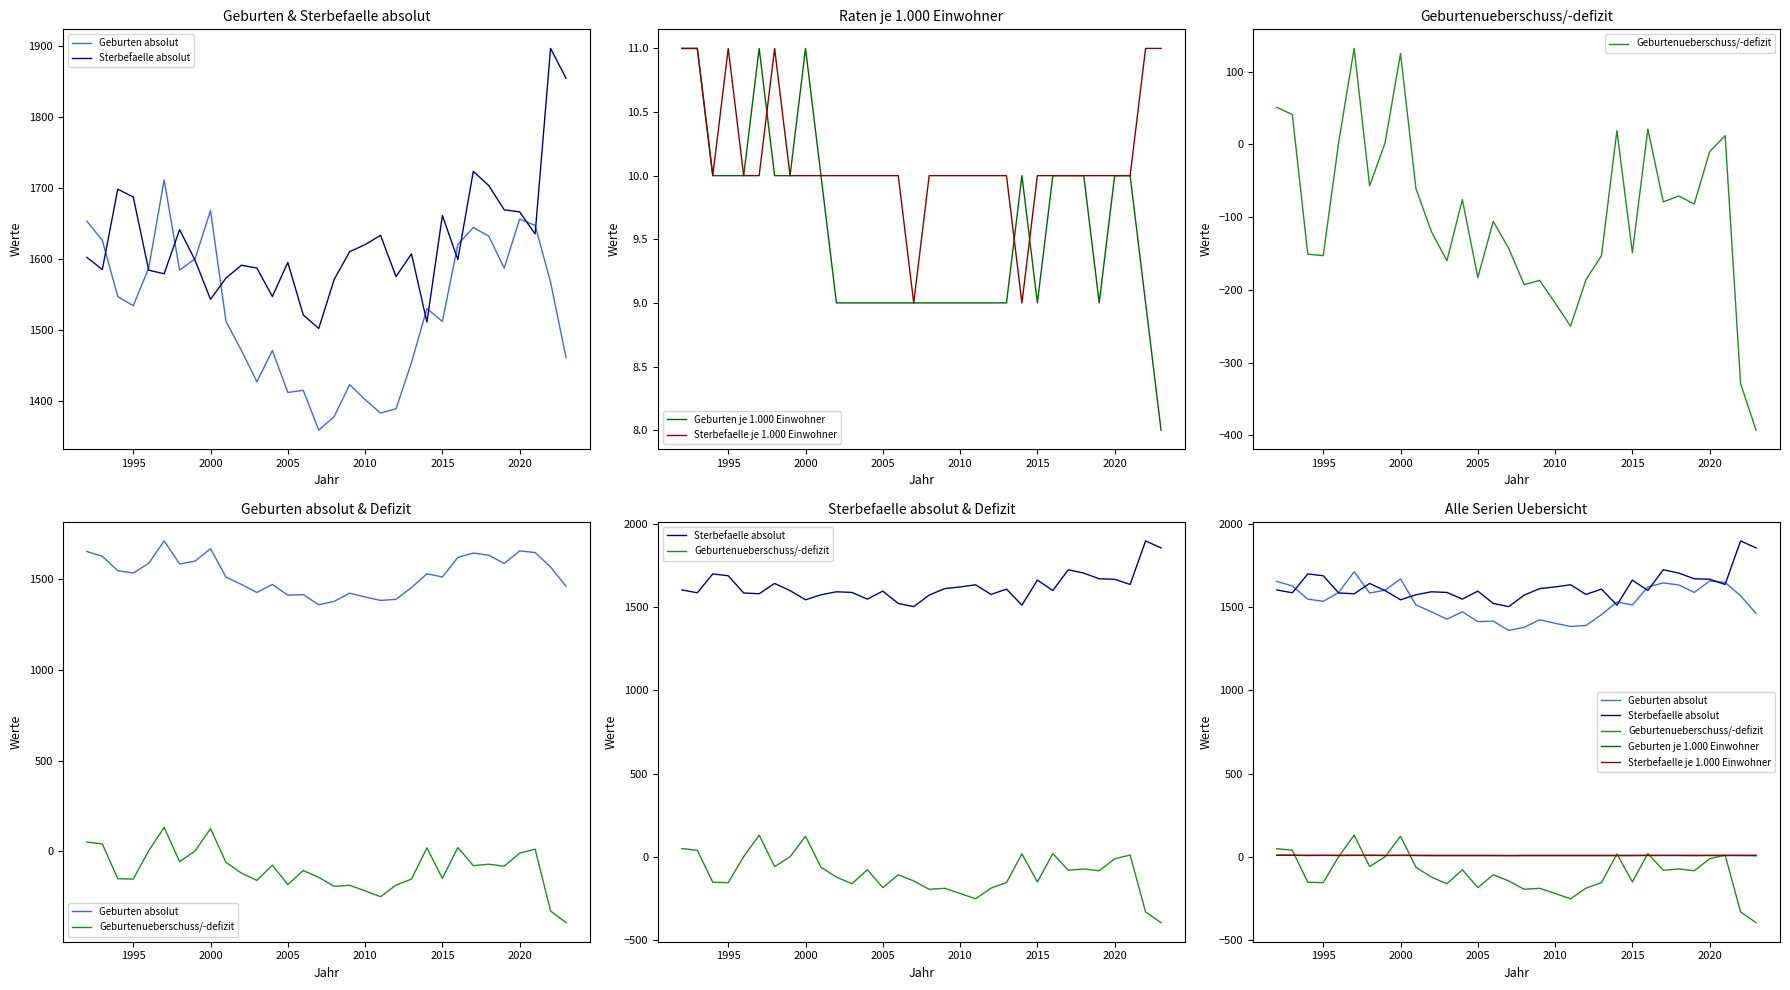

What is the average value of the Geburtenueberschuss/-defizit series?

-97